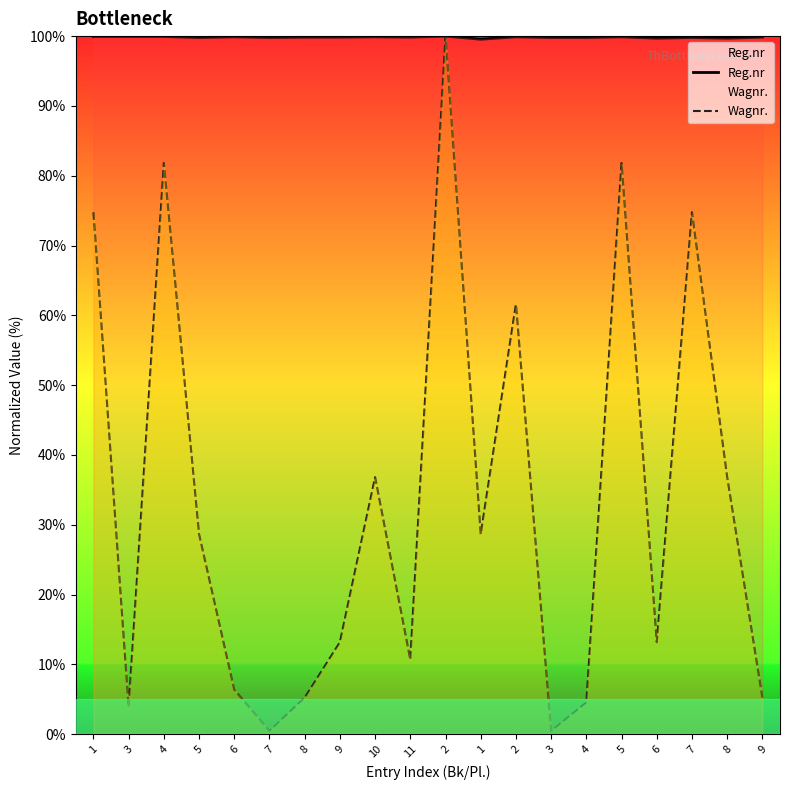

How many lines are shown in the chart?

2